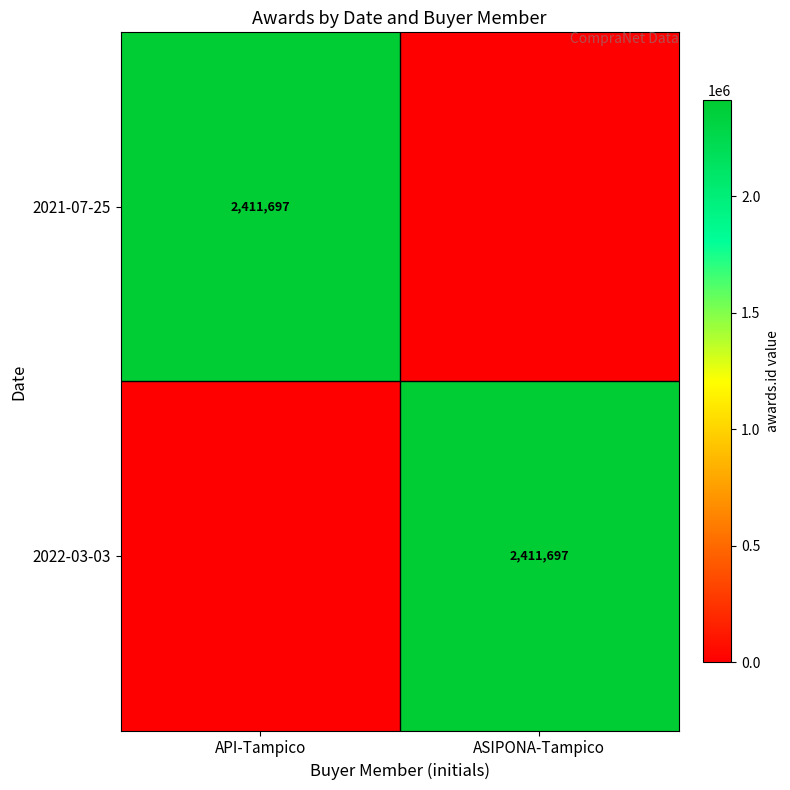

The 2022-03-03 series shows 1527978 at ASIPONA-Tampico. True or false?

False